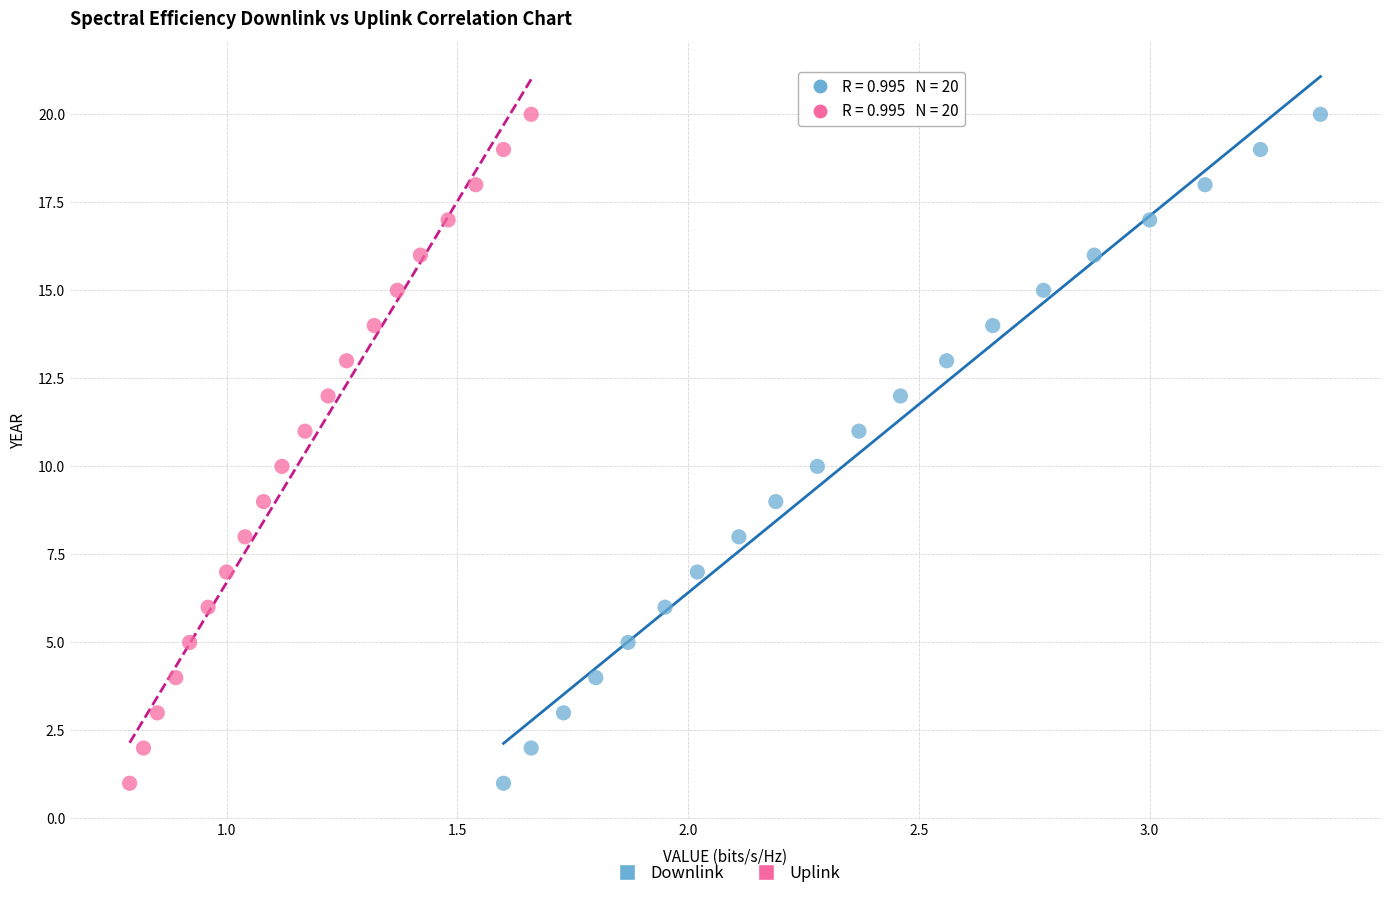

What are all the series names shown in the legend?

Downlink, Uplink